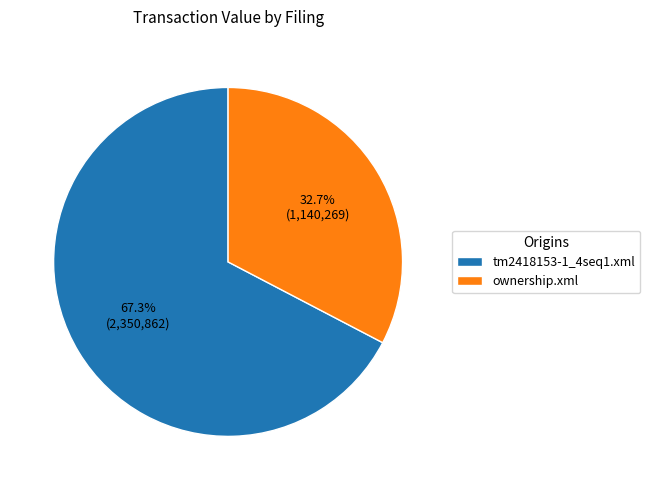

Combined, do tm2418153-1_4seq1.xml and ownership.xml account for over 50%?

Yes